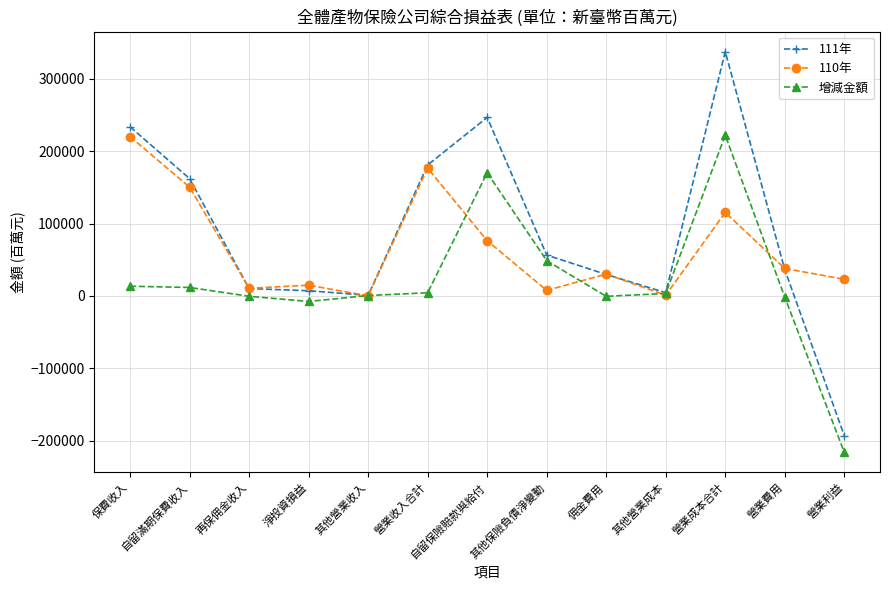

How many data points does each series have?

13